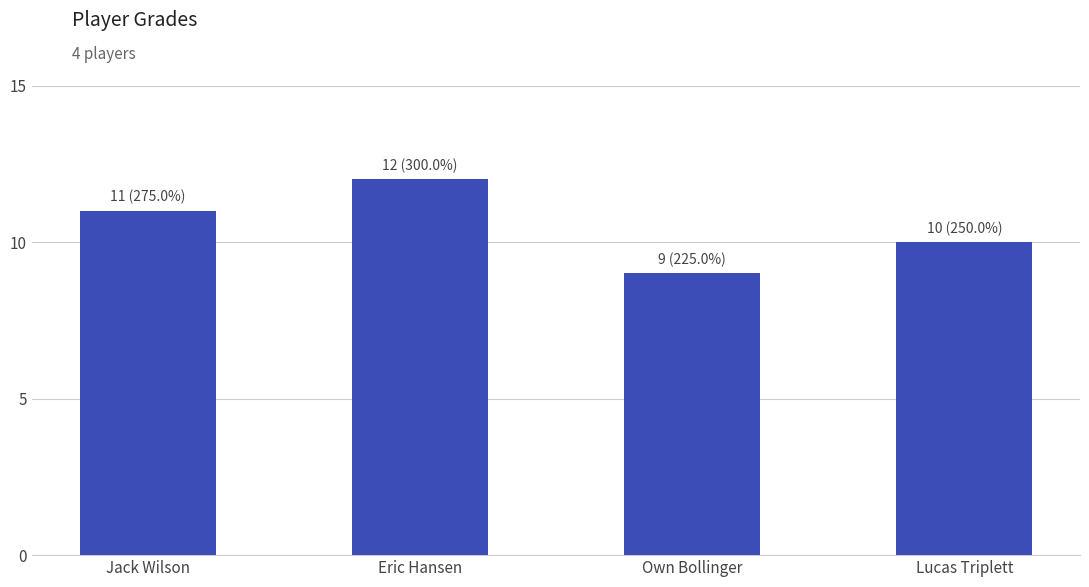

The value at Own Bollinger is 9. True or false?

True